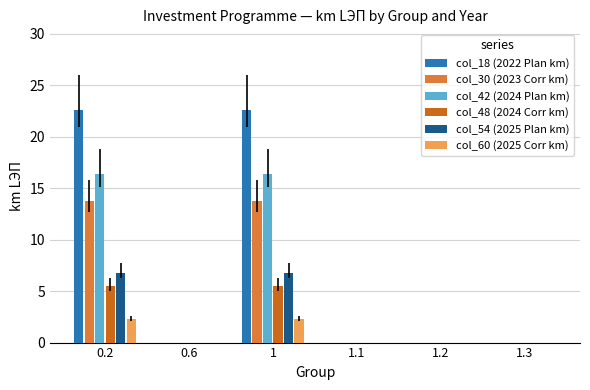

What is the highest value of the col_60 (2025 Corr km) series?

2.2